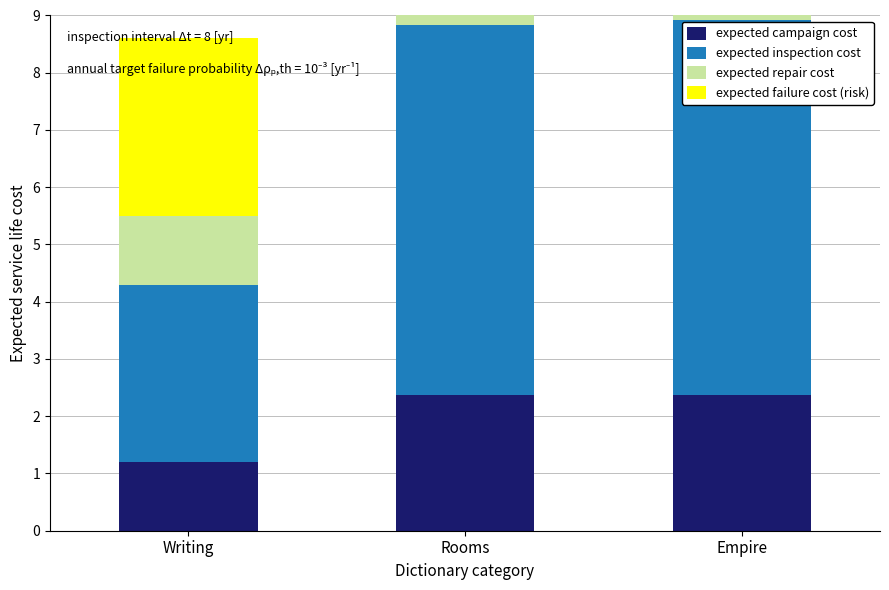

What is the difference between the expected failure cost (risk) values at Rooms and Writing?

3.4